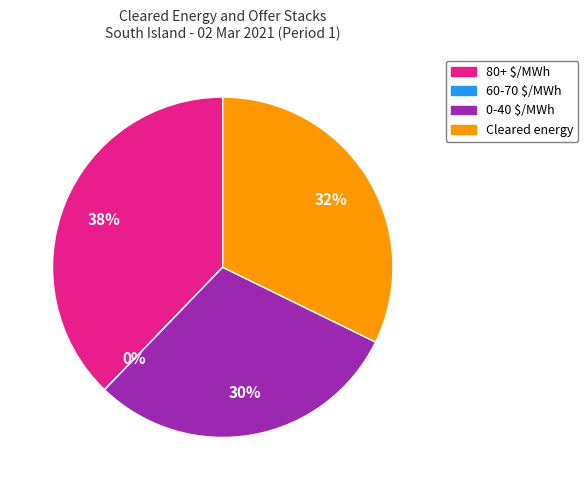

To the nearest percent, what is the difference between the largest and smallest slice percentages?

38%